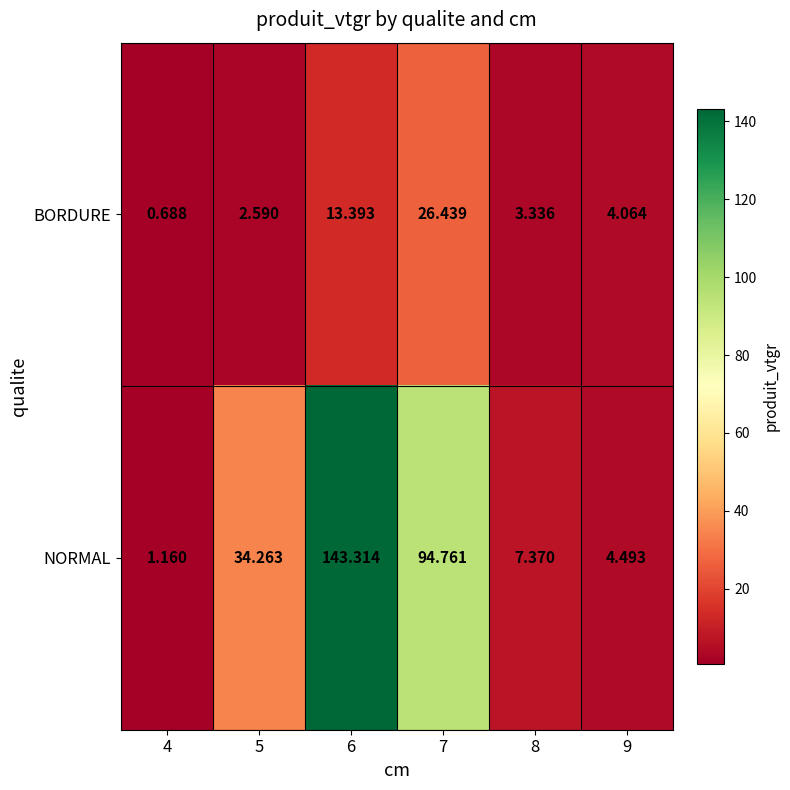

Between 6 and 7, which series saw the biggest shift?

NORMAL